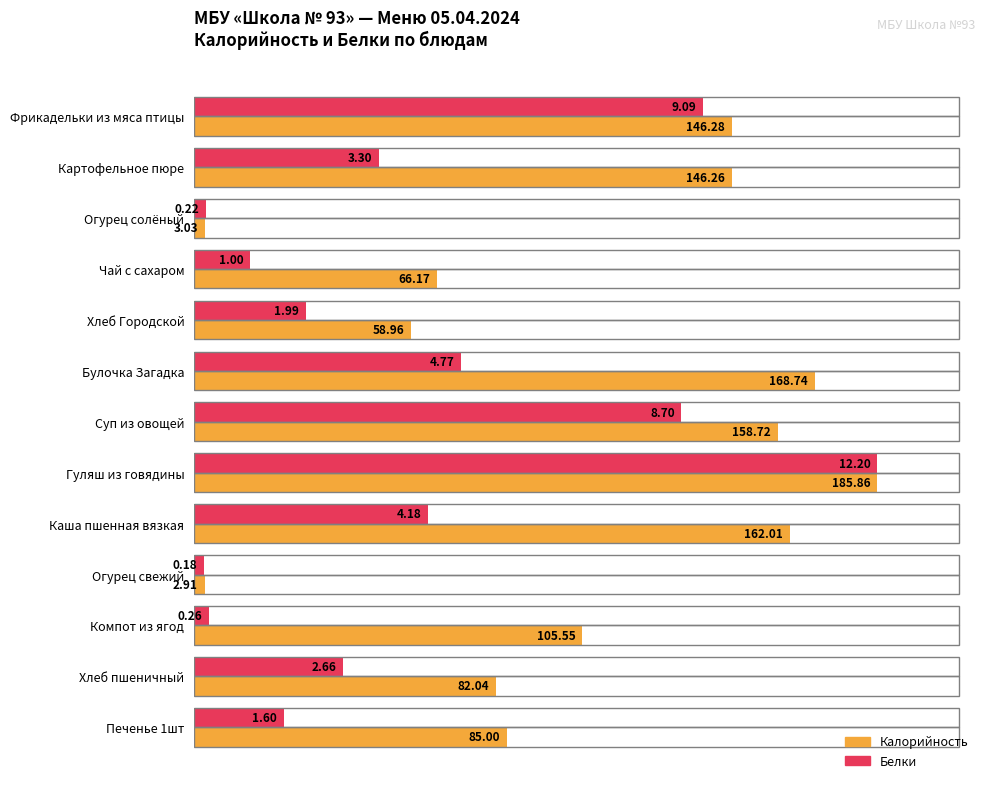

List the labels in order of Белки value, smallest first.

Огурец свежий, Огурец солёный, Компот из ягод, Чай с сахаром, Печенье 1шт, Хлеб Городской, Хлеб пшеничный, Картофельное пюре, Каша пшенная вязкая, Булочка Загадка, Суп из овощей, Фрикадельки из мяса птицы, Гуляш из говядины